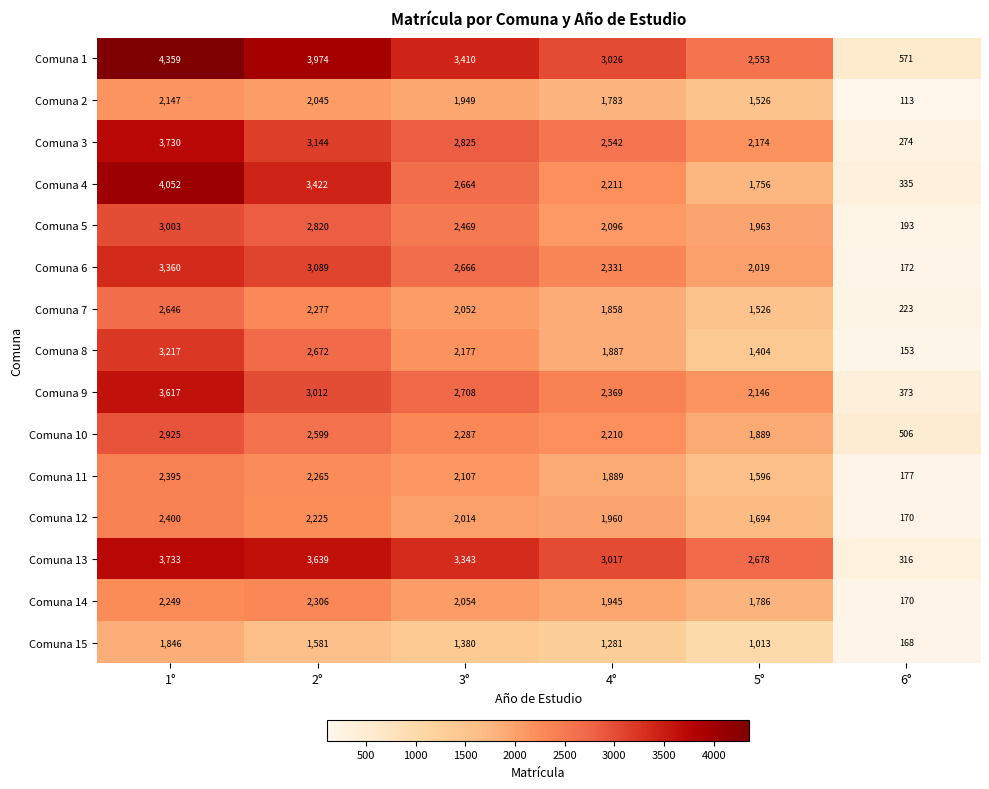

Is it true that Comuna 9 equals 2386 at 1°?

False